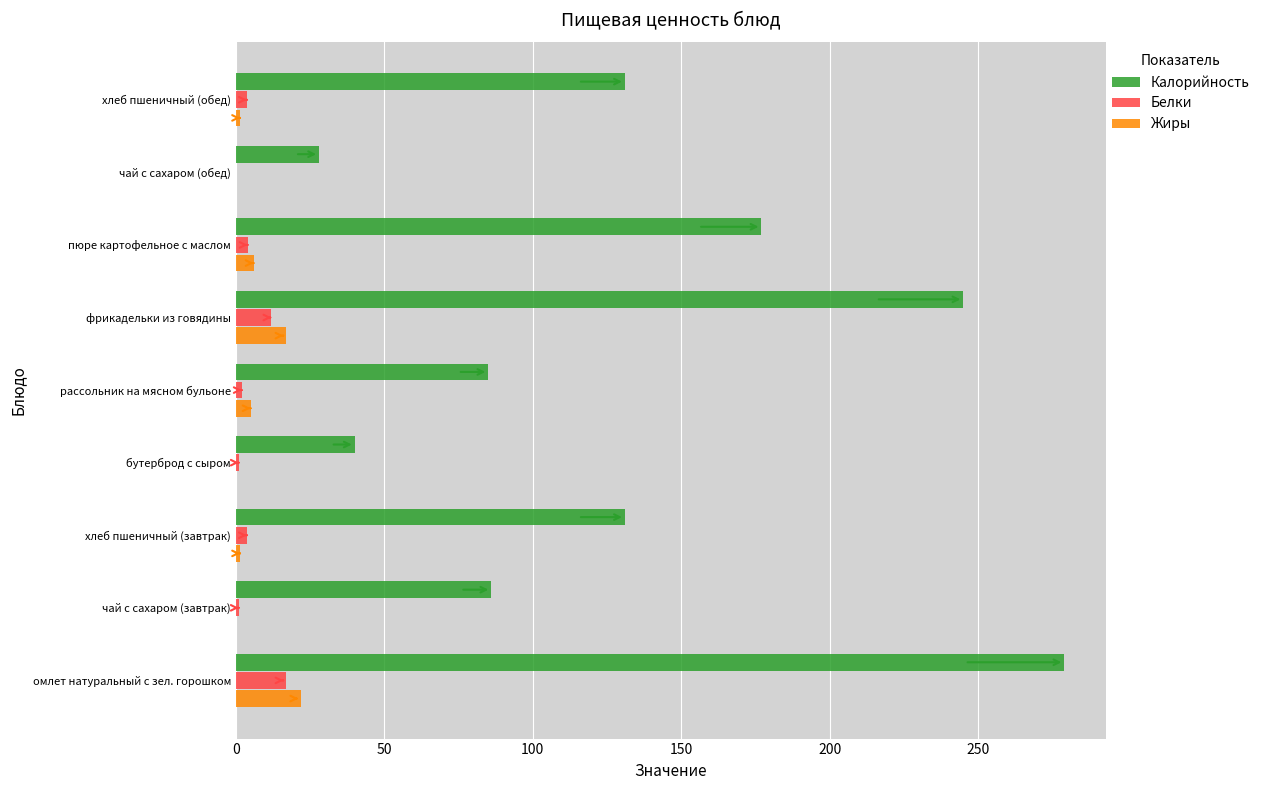

Count the number of data series in this chart.

3